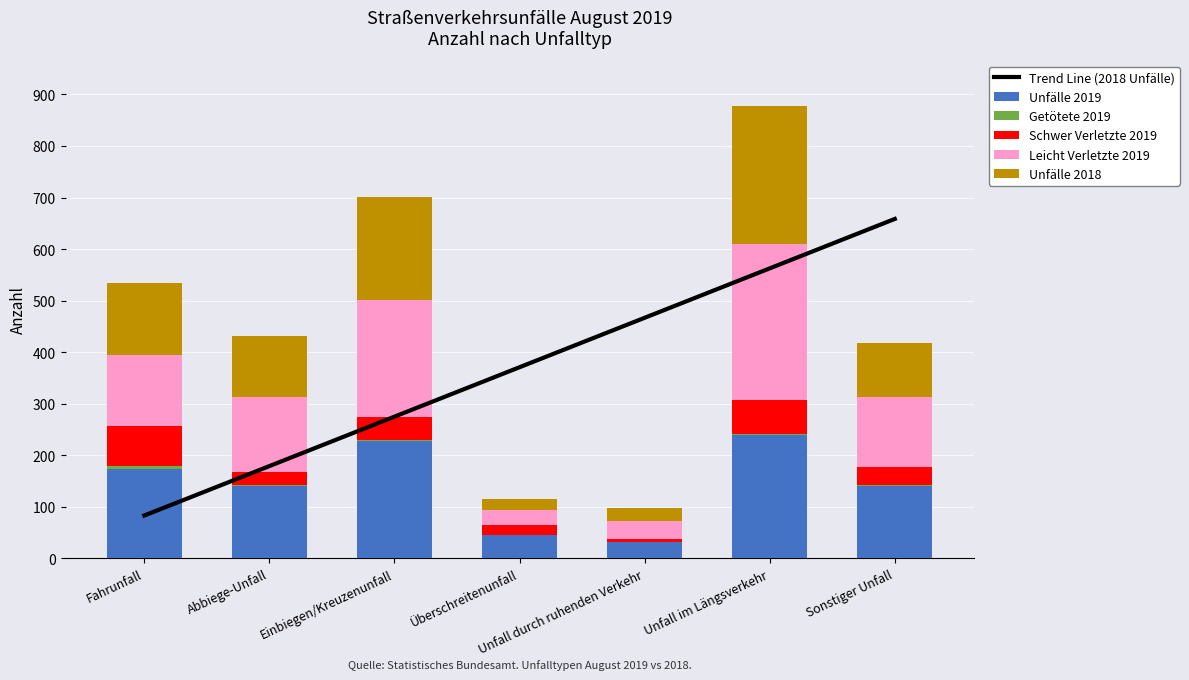

What is the difference between the maximum and minimum values in the Leicht Verletzte 2019 series?

274.0